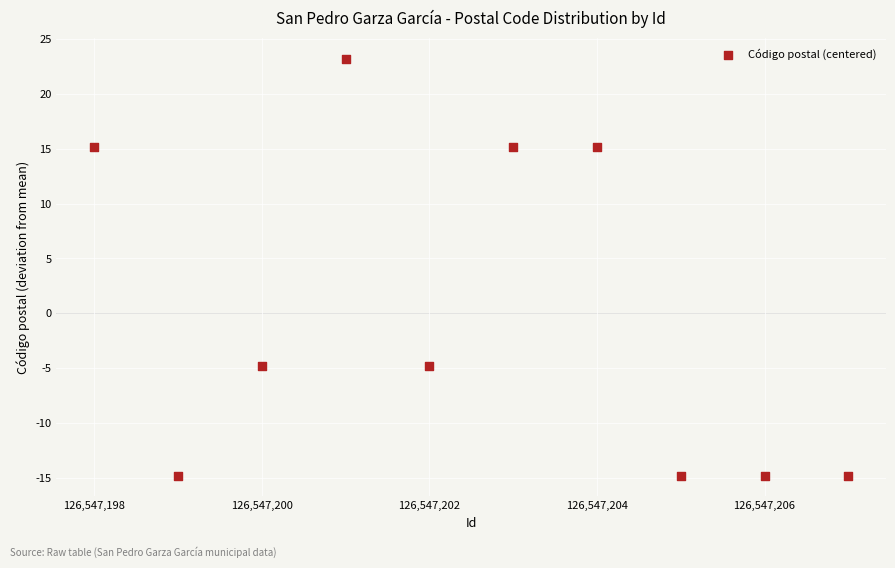

What is the range of X values (max minus min)?

9.0